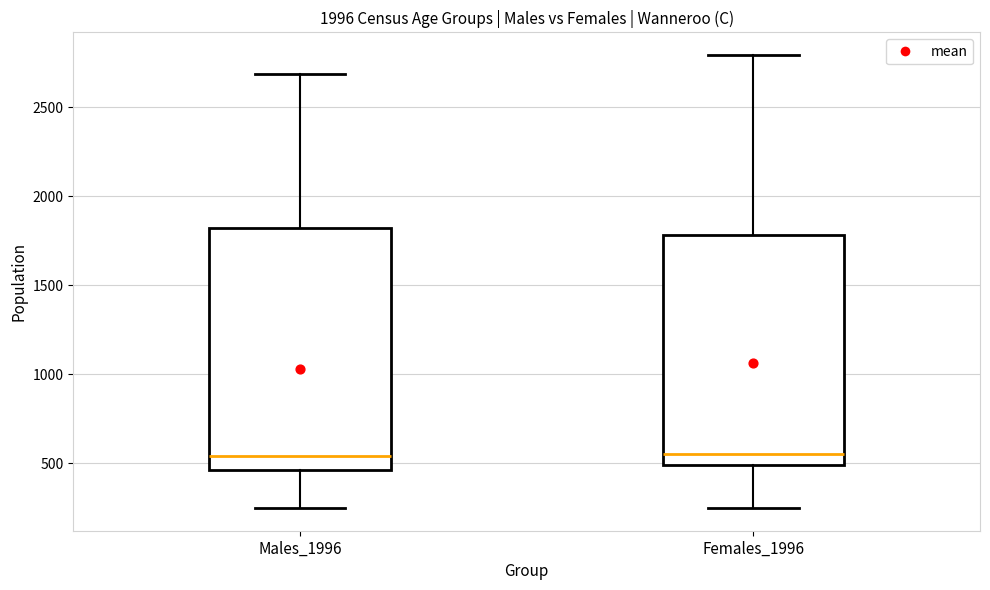

Which box is the tallest, from its lower edge to its upper edge?

Males_1996